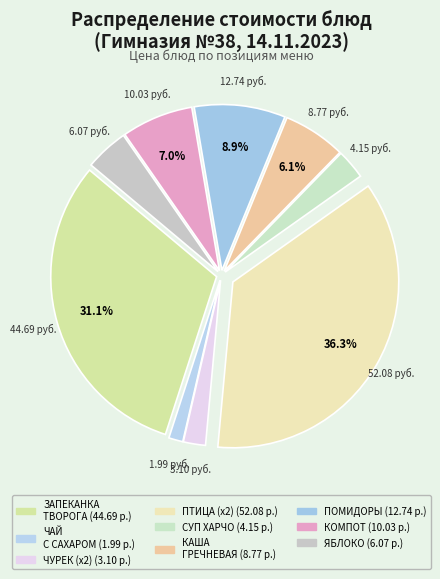

Count the number of slices in the pie.

9